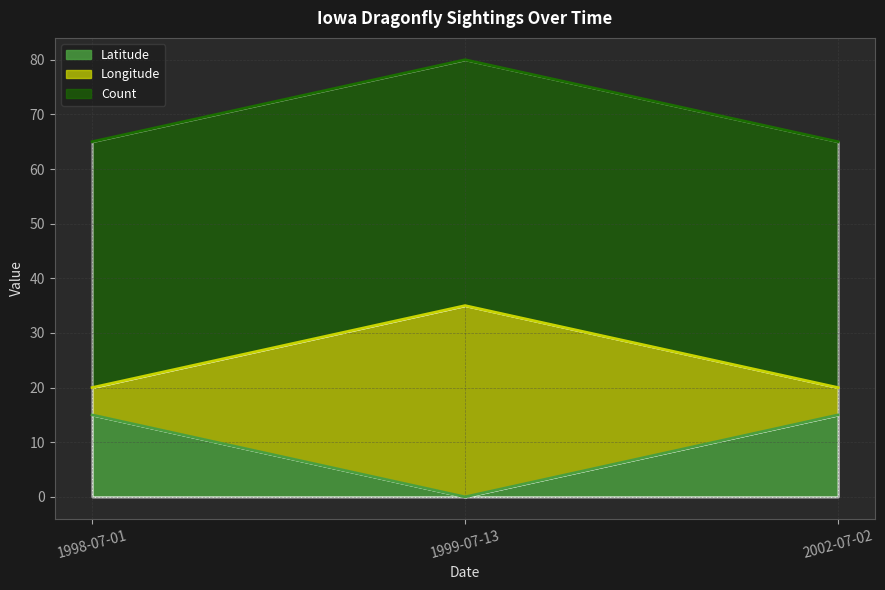

What is the highest value of the Latitude series?

15